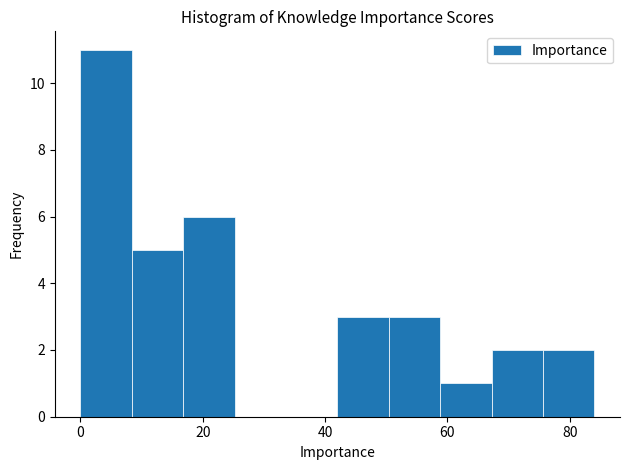

Over which range of the x-axis is the bar tallest?

0.0 to 8.4